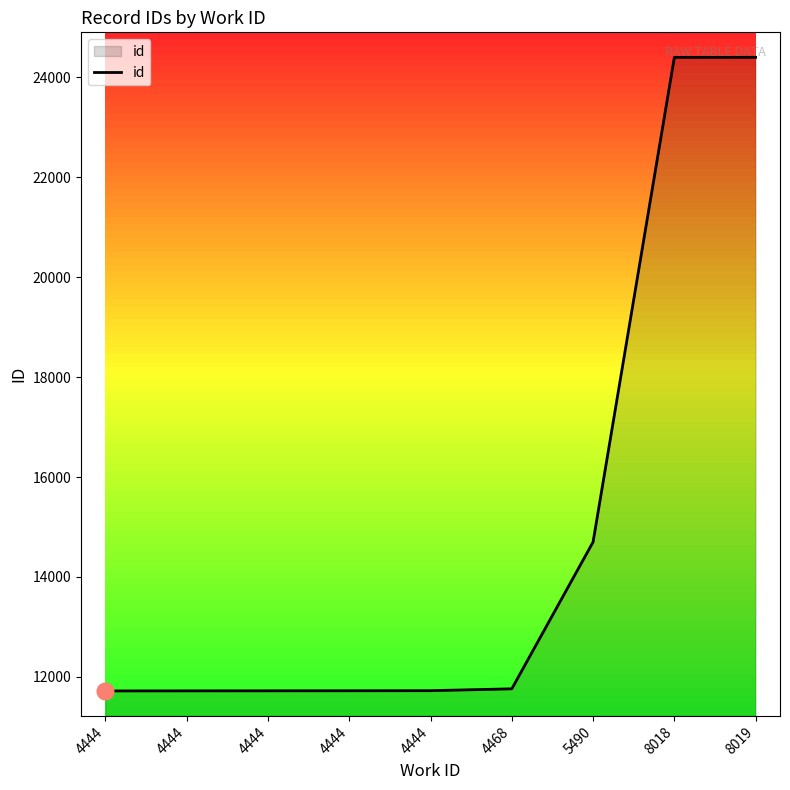

How many lines are shown in the chart?

1